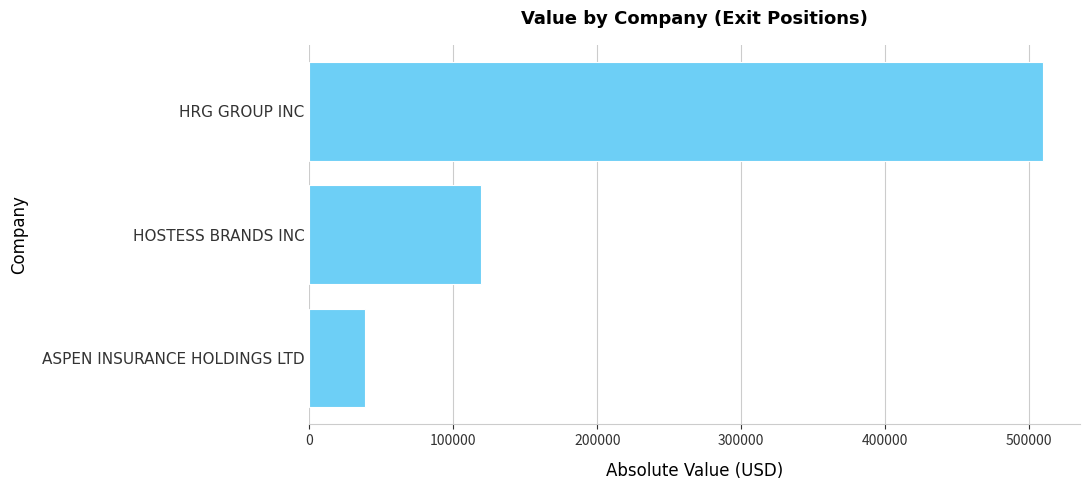

What is the difference between the maximum and minimum values?

471069